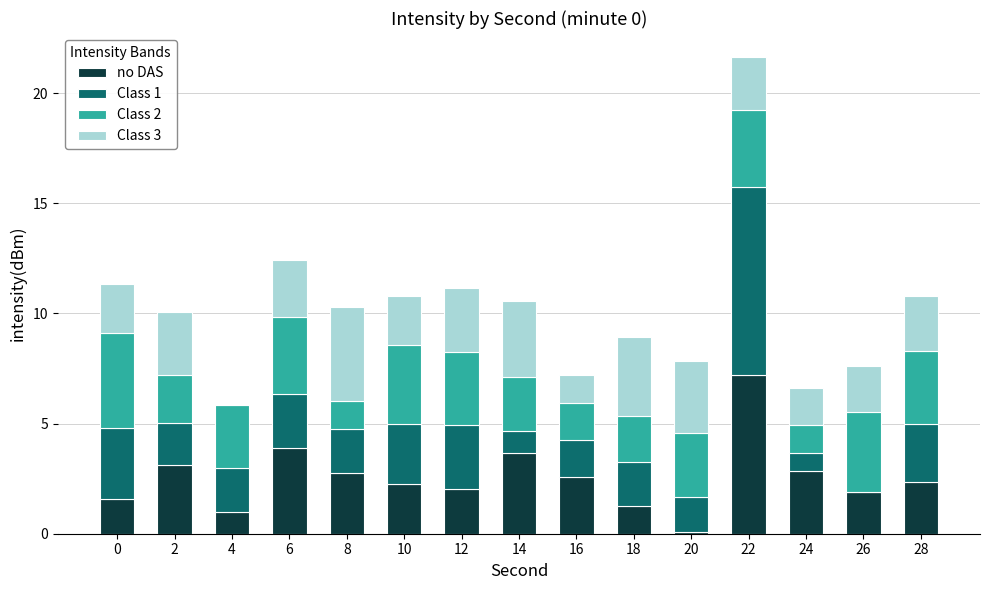

The value of no DAS at 14 is 3.7. True or false?

True